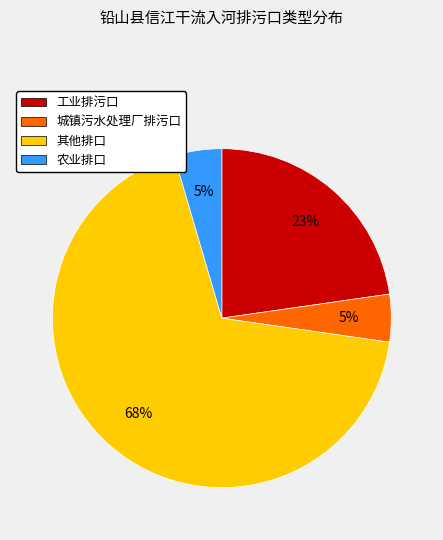

What is the largest slice in the pie chart?

其他排口